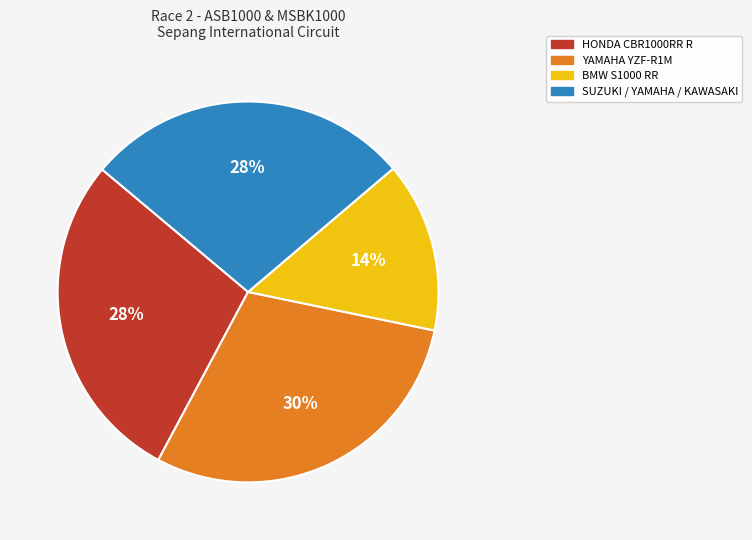

Is there a majority slice in this chart?

No